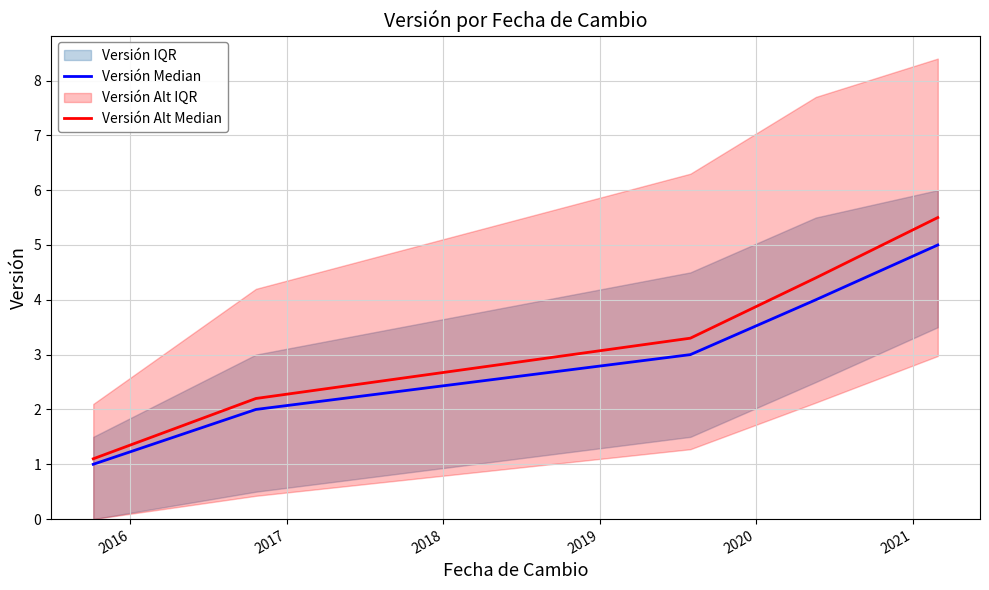

What is the highest value of the Versión Alt Median series?

5.5